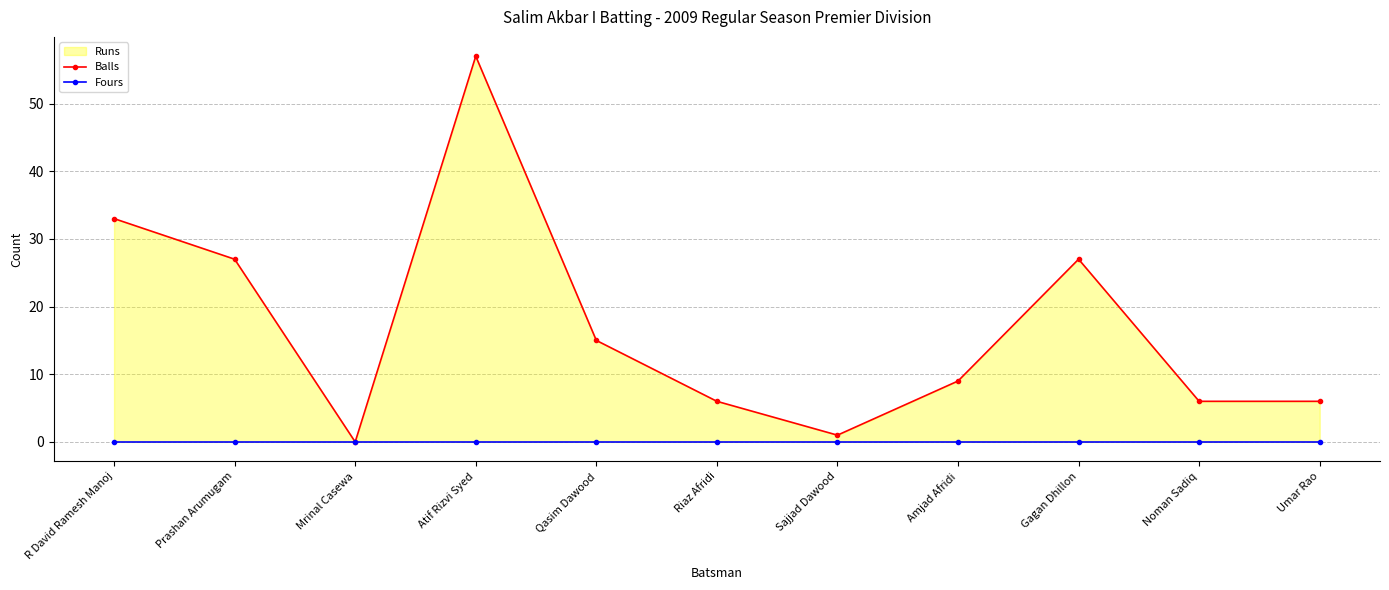

What is the difference between the maximum and minimum values in the Balls series?

57